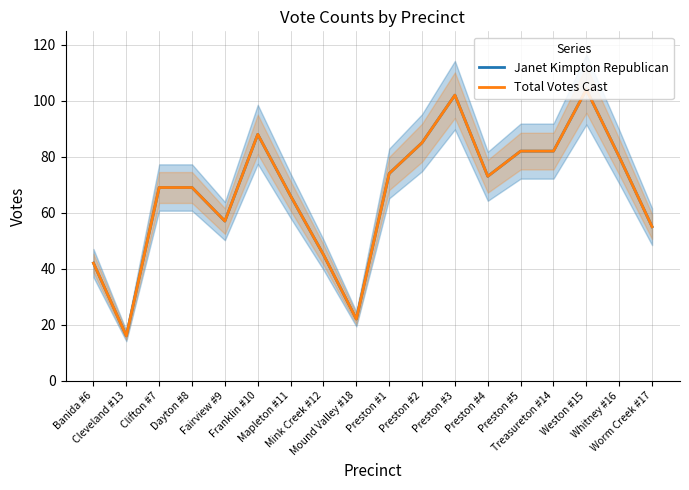

What are all the series names shown in the legend?

Janet Kimpton Republican, Total Votes Cast